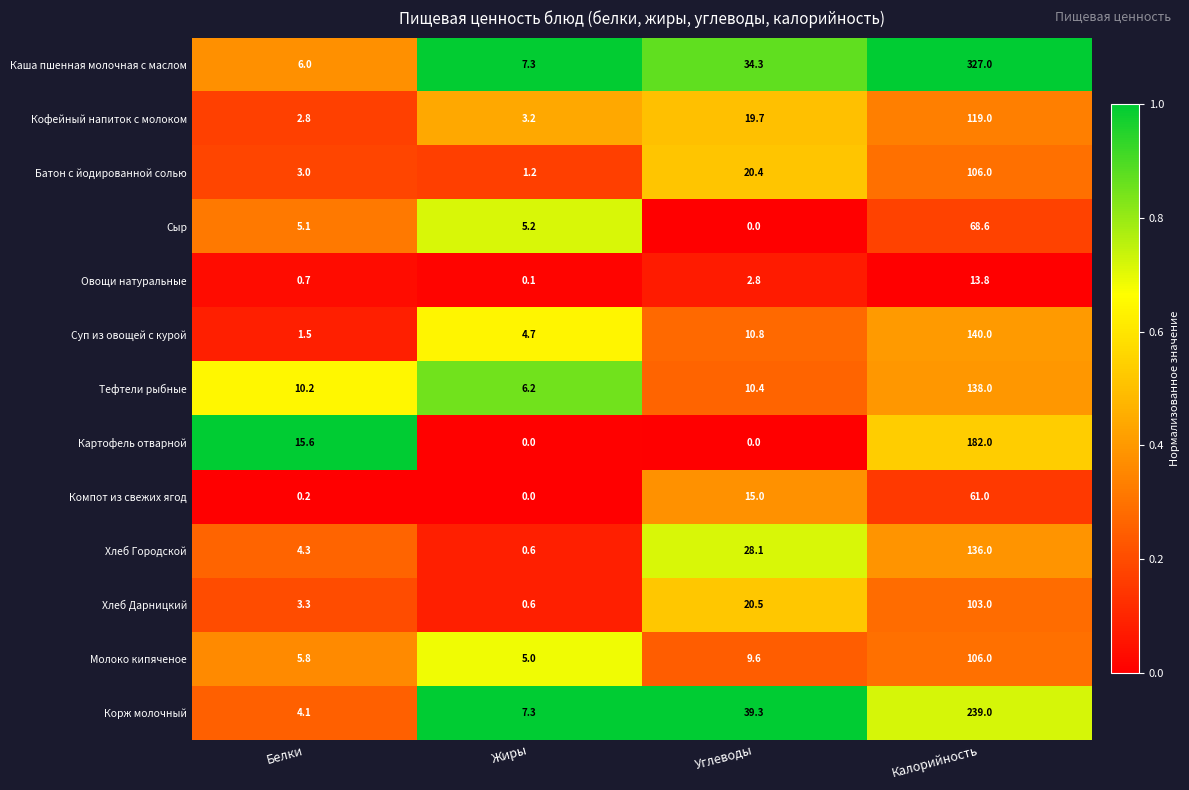

Rank the categories by Хлеб Городской value from lowest to highest.

Жиры, Белки, Углеводы, Калорийность